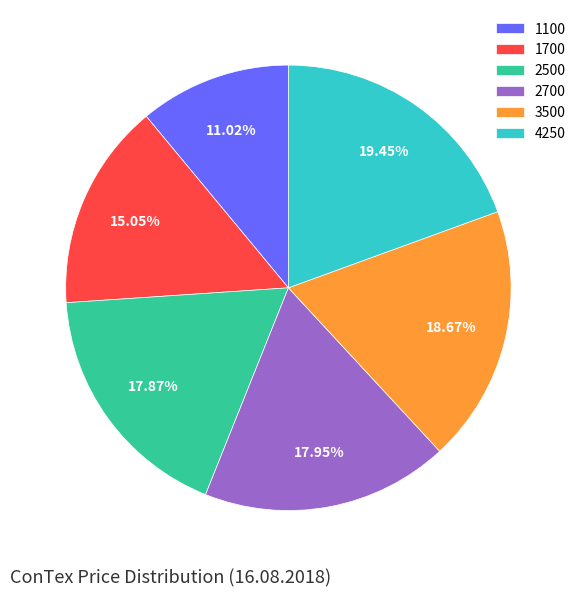

Is there any slice that represents more than half of the pie?

No